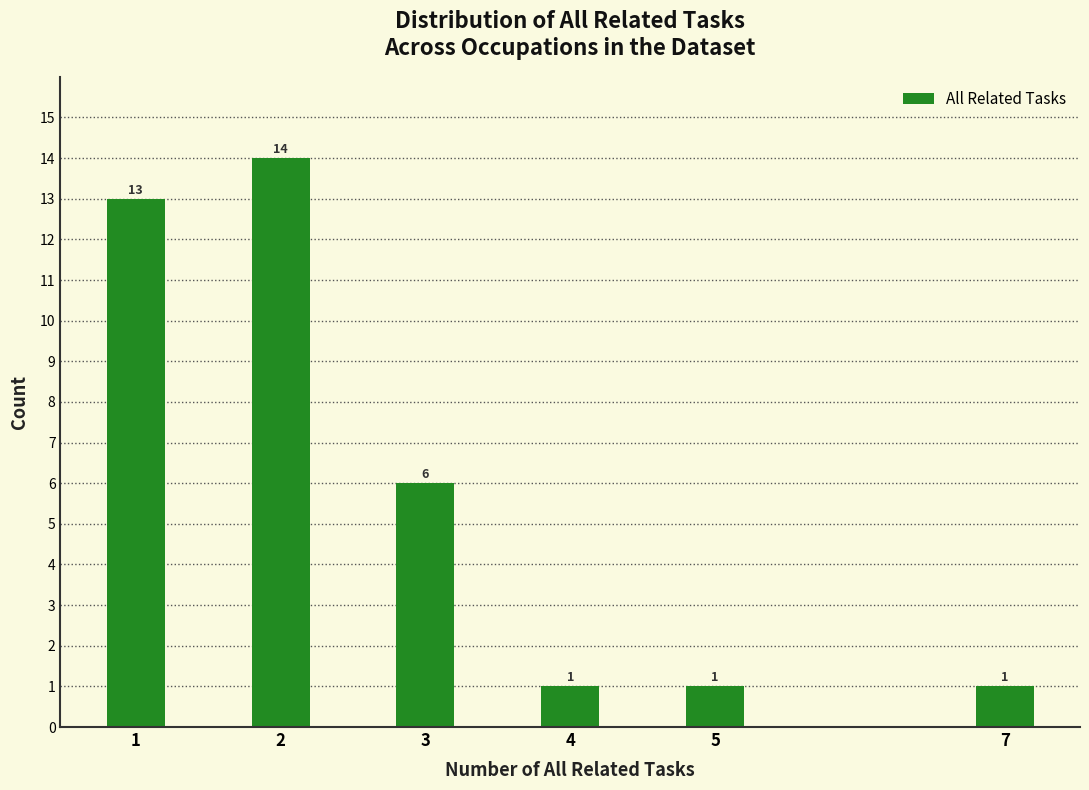

Reading right to left, transcribe all the data shown in this chart.

1	1	1	6	14	13